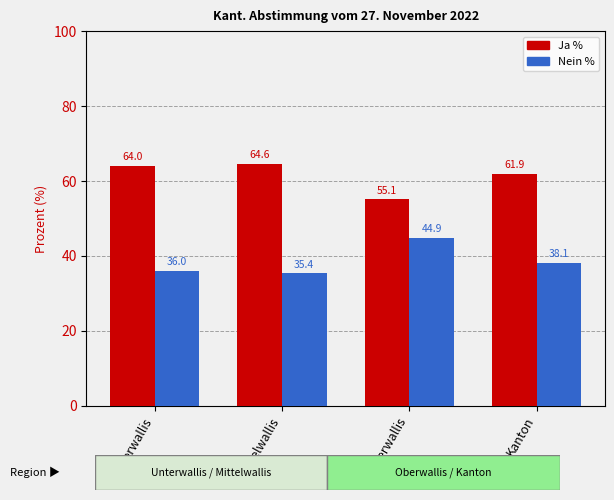

Rank the categories by Nein % value from highest to lowest.

Oberwallis, Kanton, Unterwallis, Mittelwallis